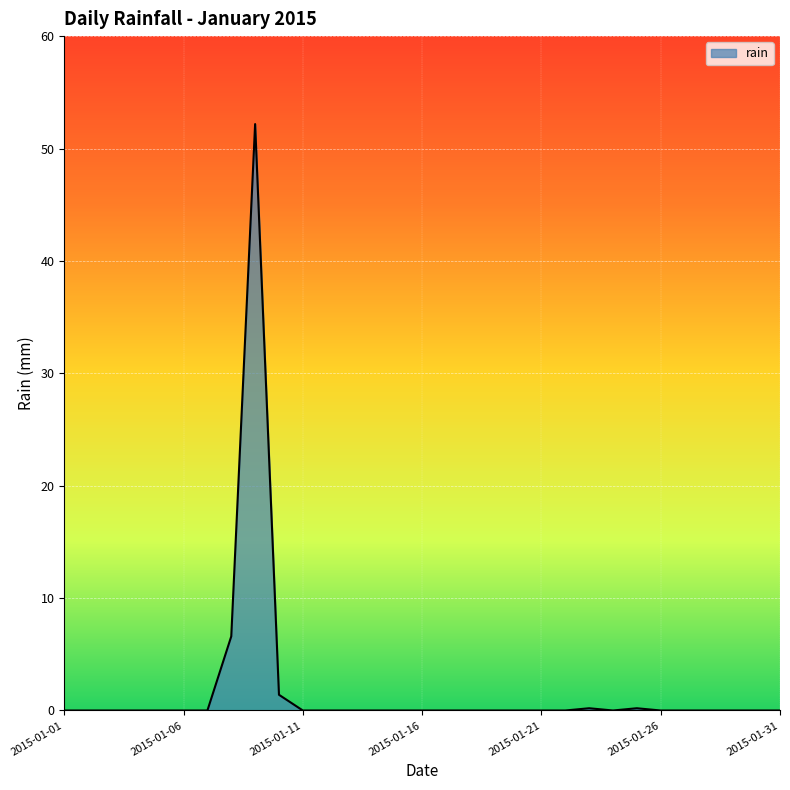

What is the difference between the maximum and minimum values?

52.2